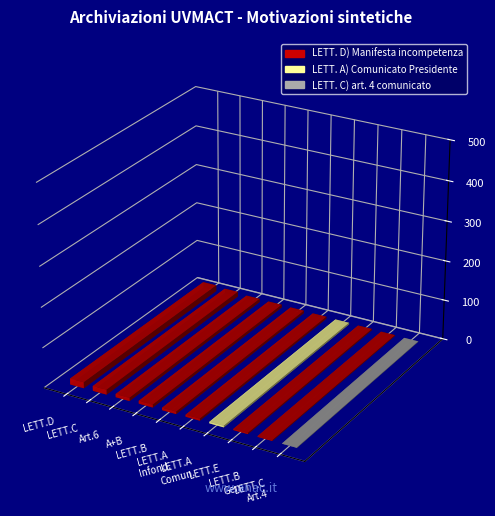

Reading left to right, extract all data points from this chart.

LETT. D) Manifesta incompetenza=15	LETT. C) Segnalazione dati=12	Archiviazione art. 6=8	LETT. A) e B) Regolamento=7	LETT. B) Regolamento Vigilanza=6	LETT. A) Manifesta infondatezza=5	LETT. A) Comunicato Presidente=4	LETT. E) Regolamento Vigilanza=3	LETT. B) Contenuto generico=2	LETT. C) art. 4 comunicato=1